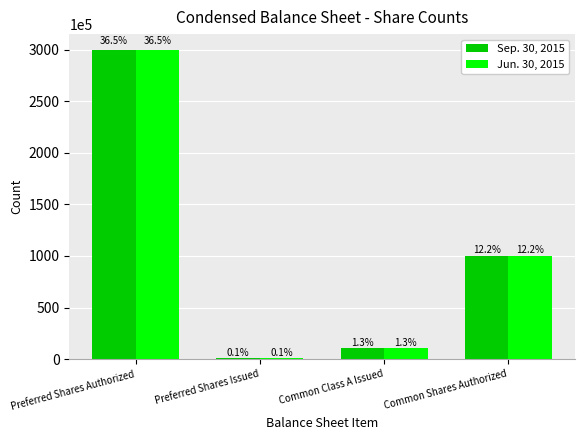

The Jun. 30, 2015 series shows 585000 at Preferred Shares Issued. True or false?

True